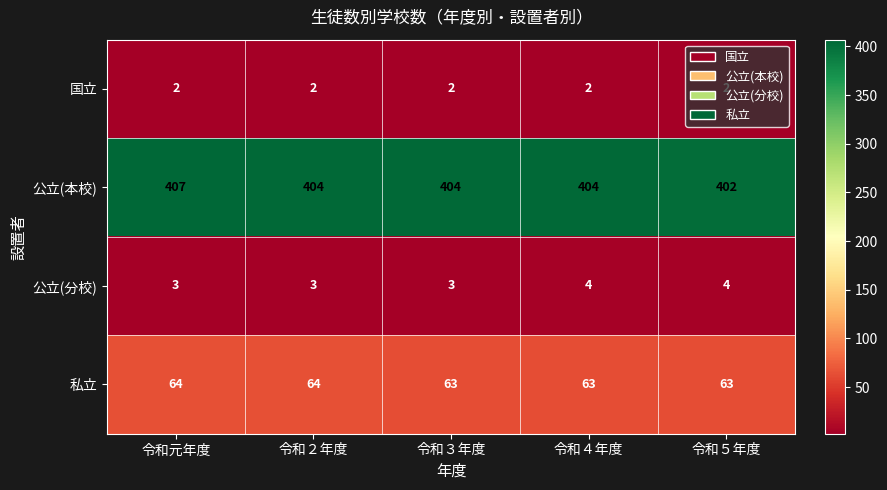

Rank the series by their maximum value, from lowest to highest.

国立, 公立(分校), 私立, 公立(本校)